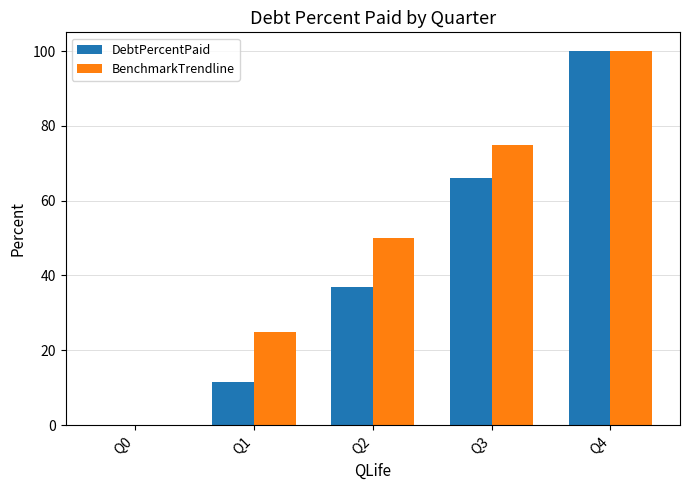

Is the value of BenchmarkTrendline at Q3 greater than the value of DebtPercentPaid at Q2?

Yes